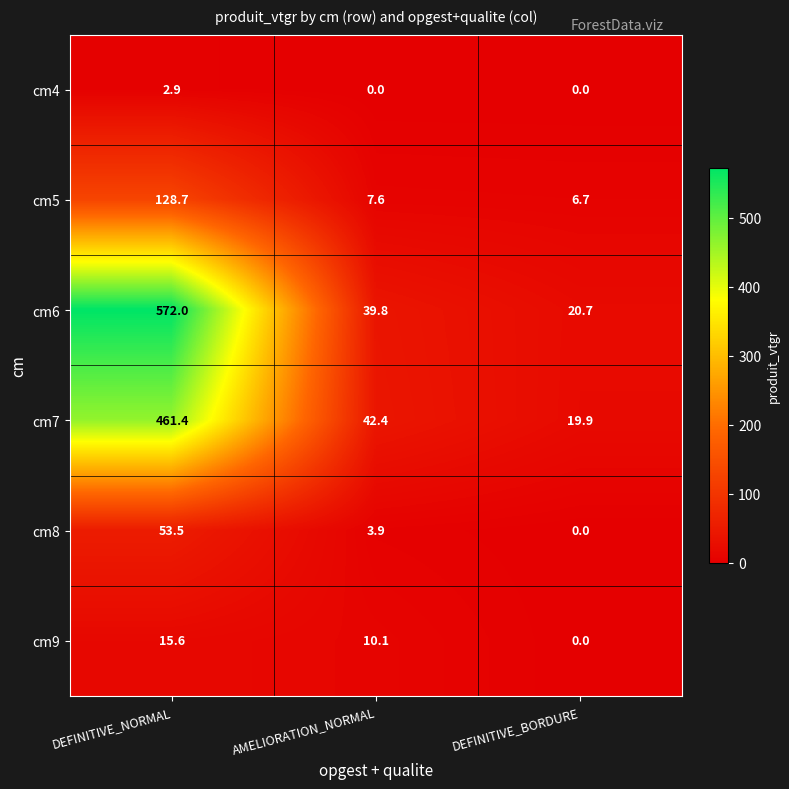

What is the highest value of the cm4 series?

2.9